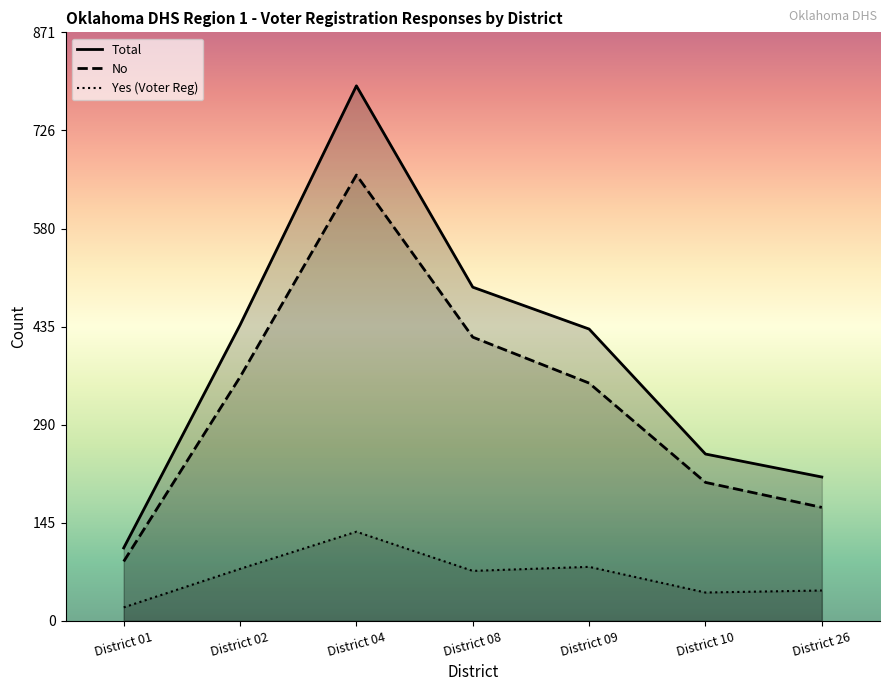

Reading left to right, extract all data points from this chart.

Yes (Voter Reg): 20	77	132	74	80	42	45
No: 88	361	660	420	352	205	168
Total: 108	438	792	494	432	247	213